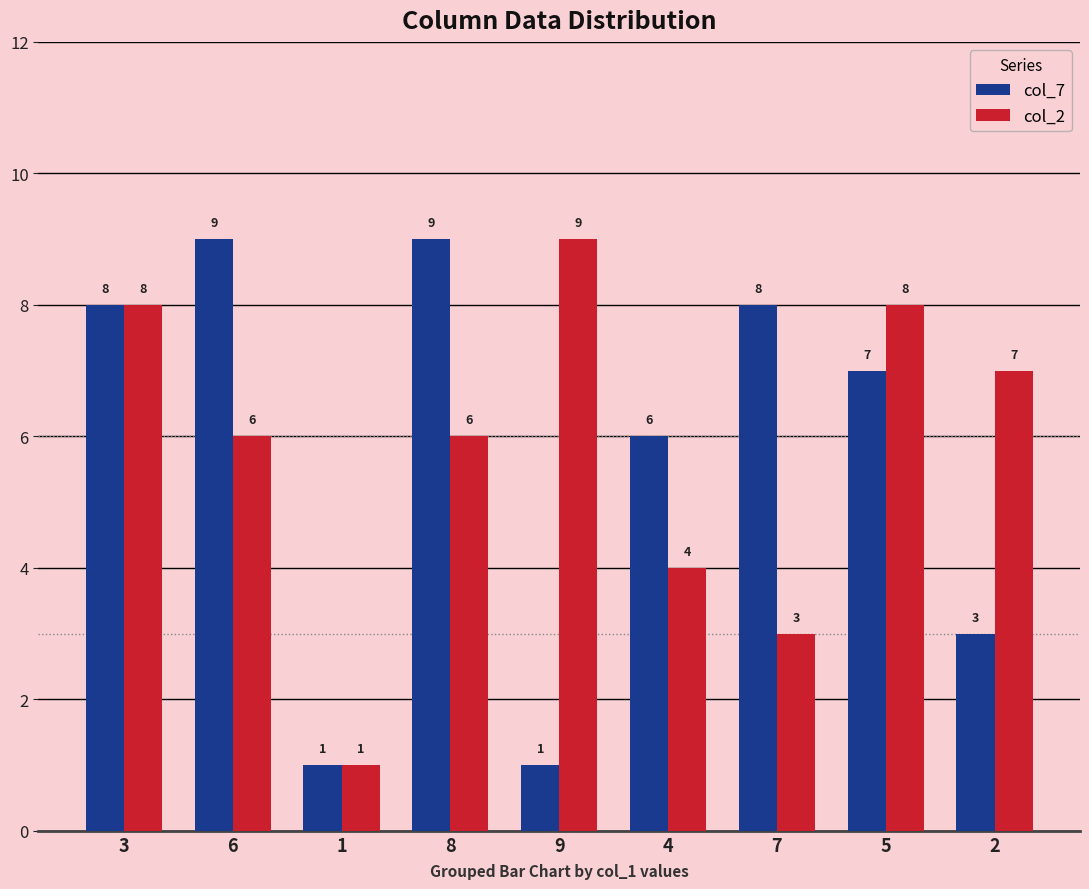

Rank the series at 5 from highest to lowest value.

col_2, col_7